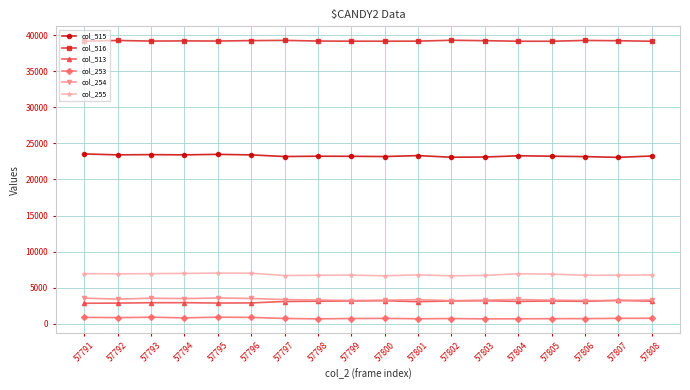

What is the difference between the highest and lowest values at 57794?

38367